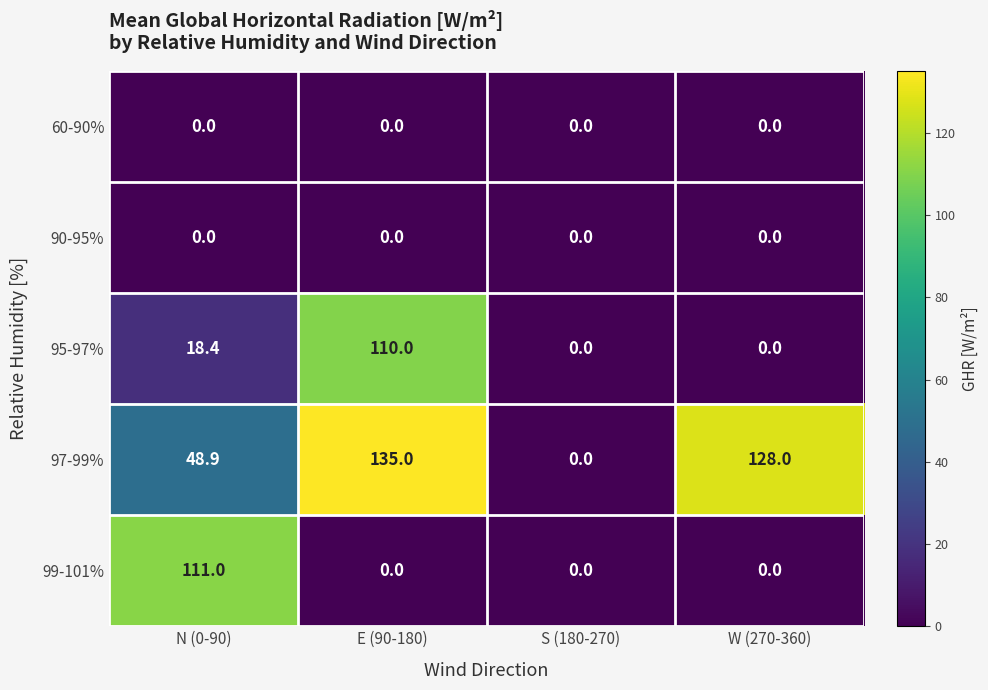

At which label does 95-97% first exceed 18?

N (0-90)